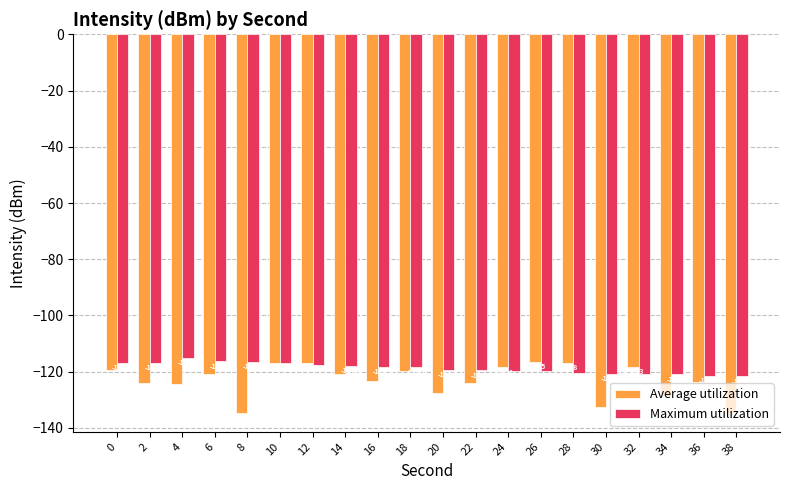

Is the value of Maximum utilization at 20 greater than the value of Average utilization at 34?

Yes